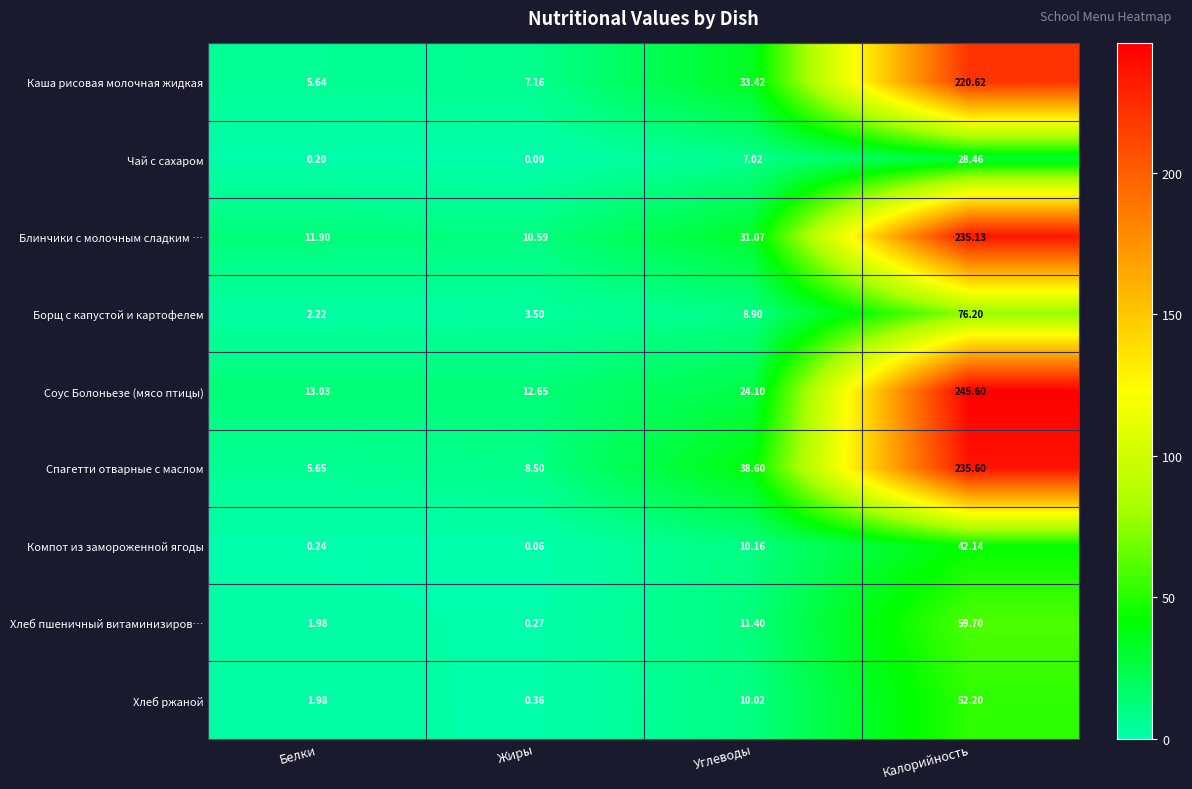

At which label does Борщ с капустой и картофелем reach its peak?

Калорийность